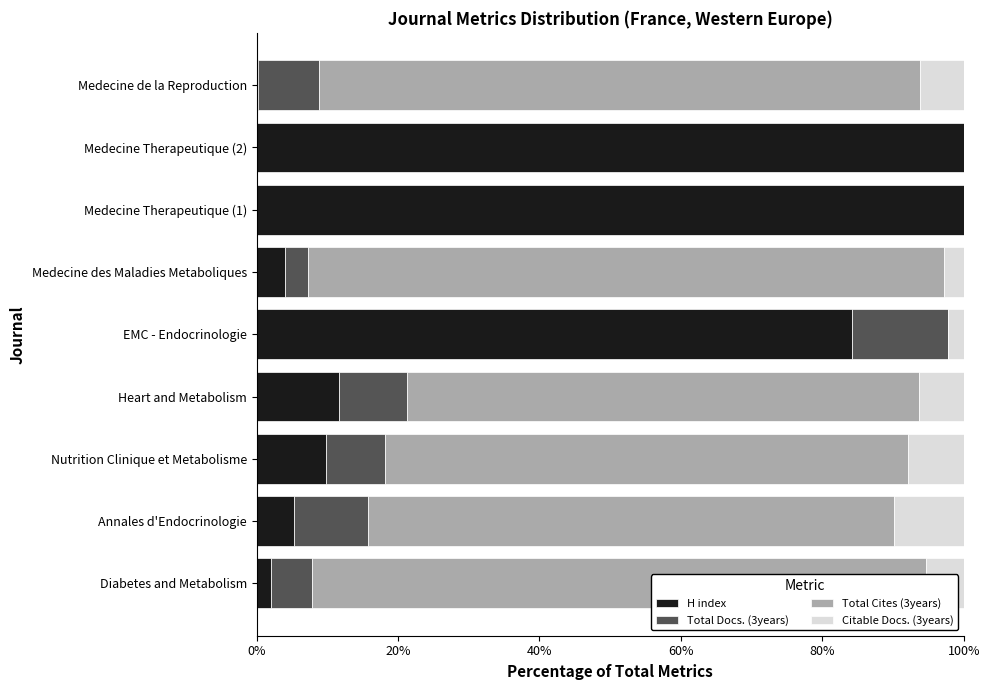

What is the highest value of the H index series?

100.0